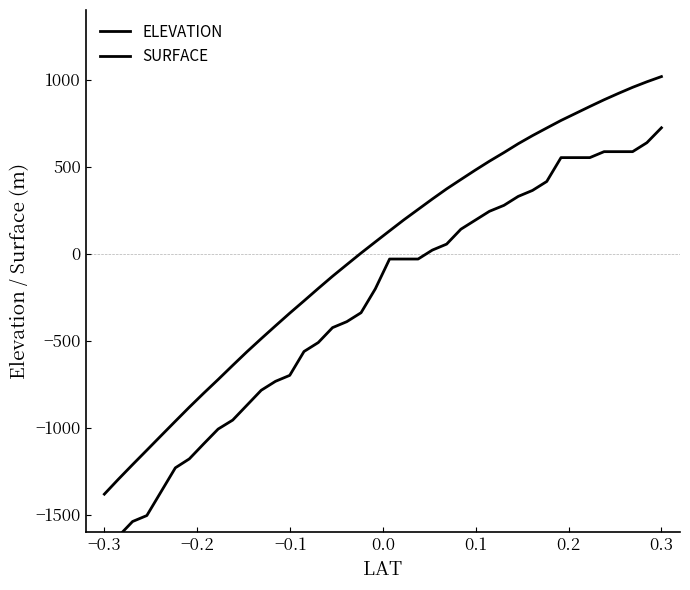

Does the chart have visible grid lines?

No